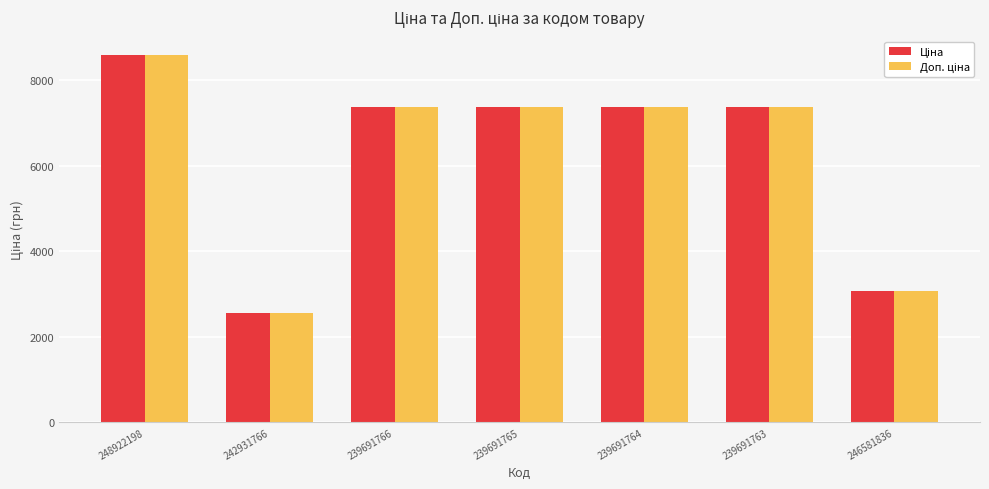

What is the total value across all series at 242931766?

5091.8